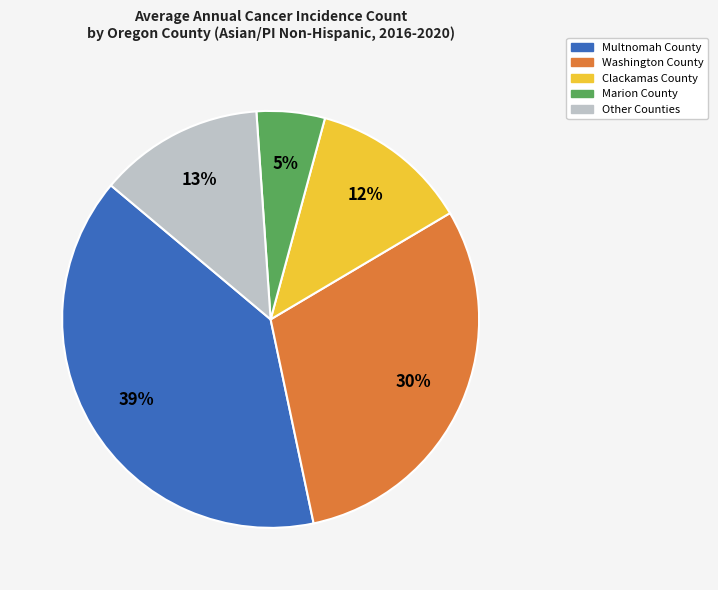

Is there a majority slice in this chart?

No